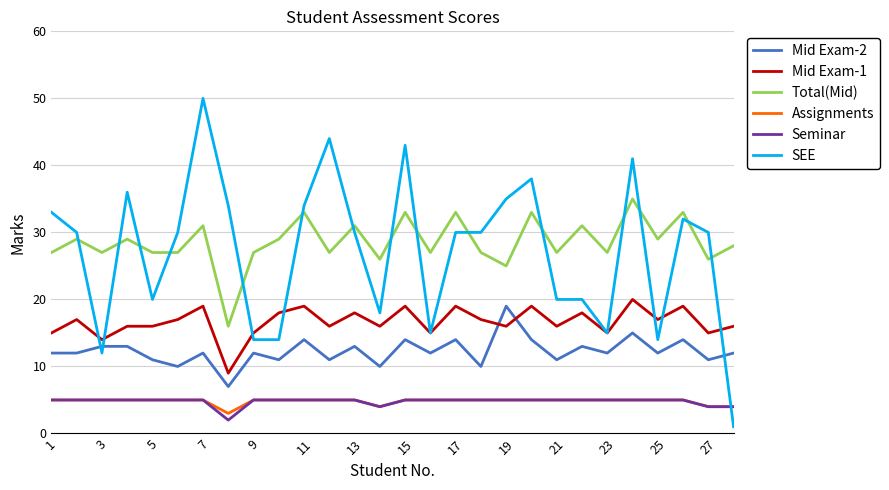

What is the greatest value displayed?

50